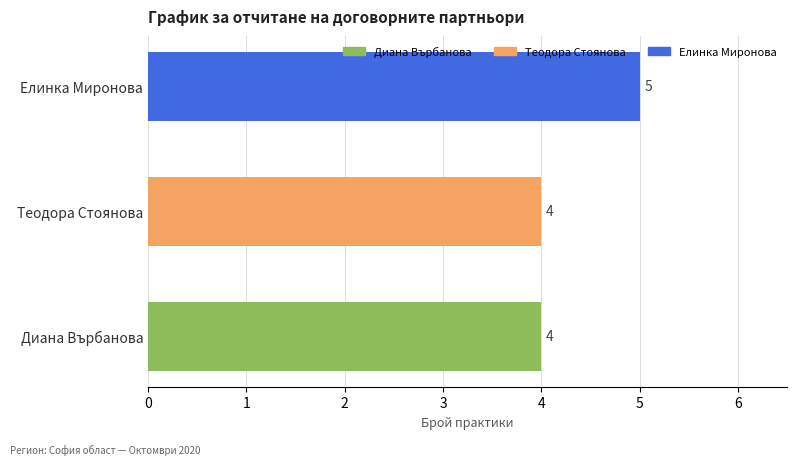

How many data points are above 4?

1